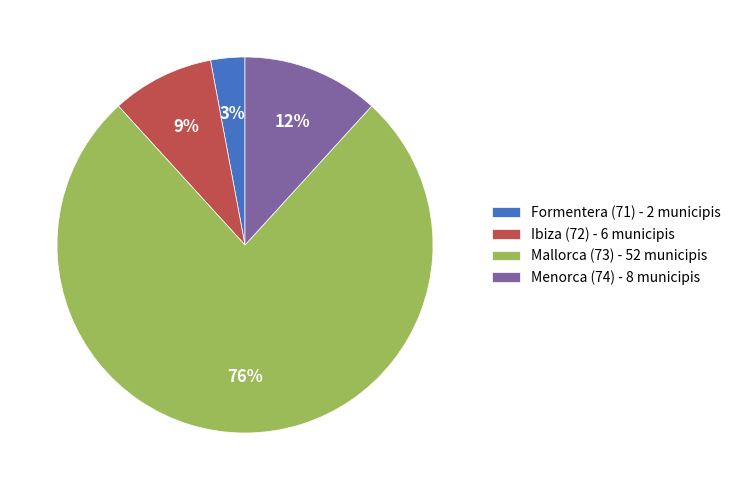

Is it true that Ibiza (72) - 6 municipis is 9% of the pie?

True